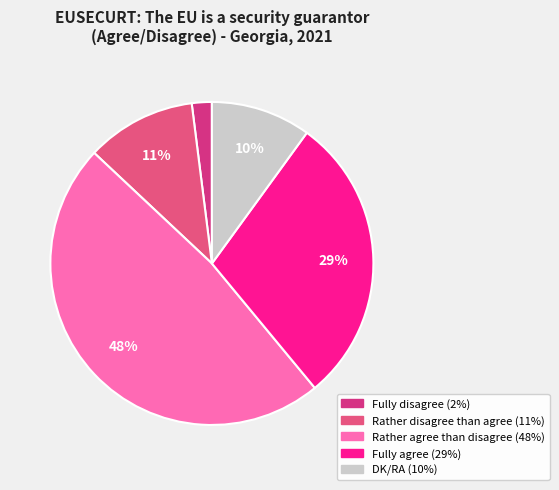

Is the sum of DK/RA and Fully disagree greater than half?

No